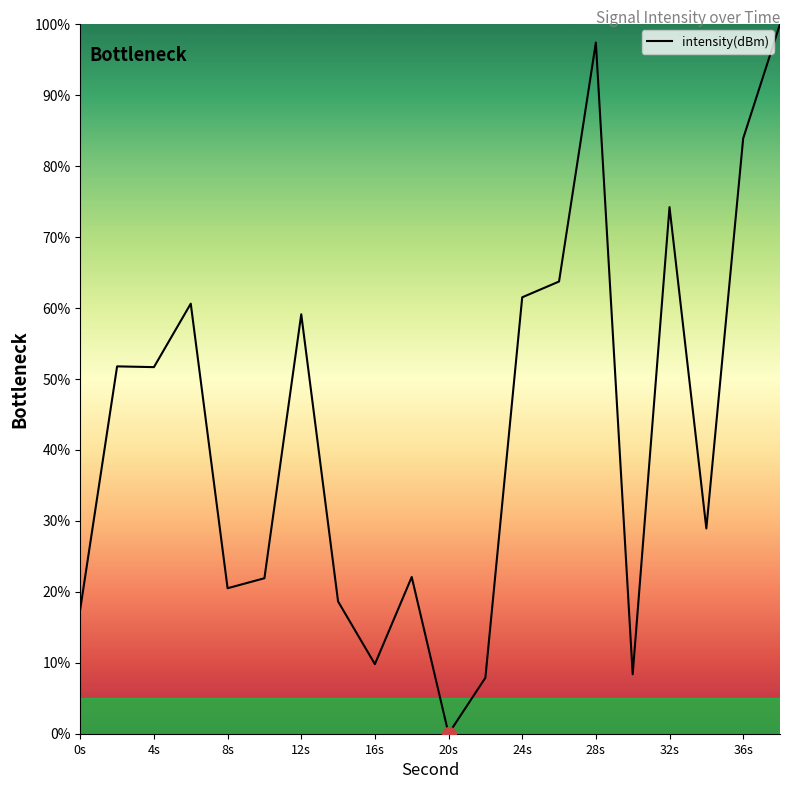

Count the number of values greater than 51.

10